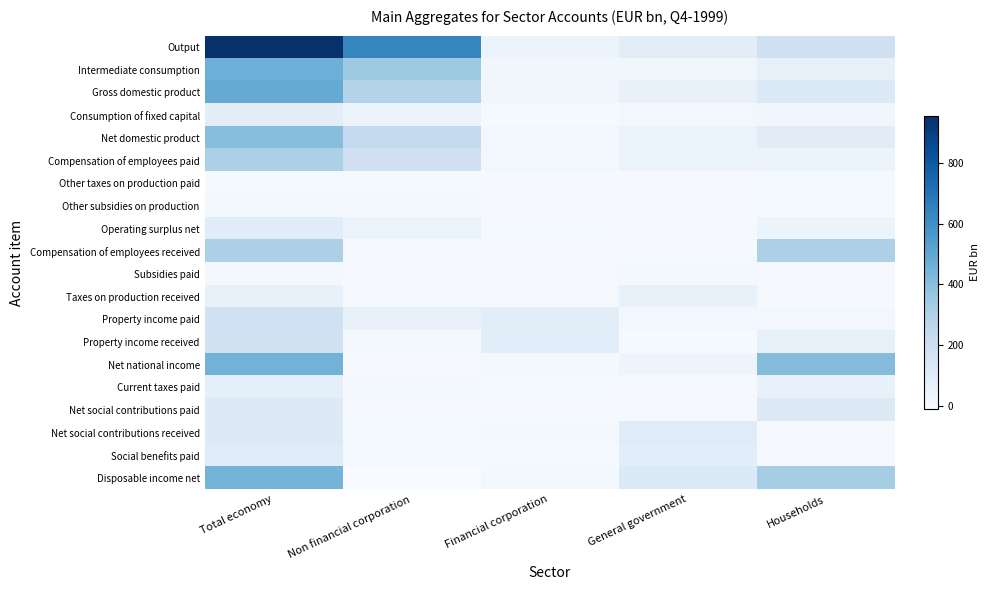

Reading right to left, what are all the values shown in this chart?

Output: Households=187.5	General government=91.1	Financial corporation=40.8	Non financial corporation=635.6	Total economy=955.0
Intermediate consumption: Households=68.3	General government=26.6	Financial corporation=20.2	Non financial corporation=351.2	Total economy=466.3
Gross domestic product: Households=119.2	General government=64.6	Financial corporation=20.6	Non financial corporation=284.4	Total economy=488.7
Consumption of fixed capital: Households=22.7	General government=12.6	Financial corporation=2.0	Non financial corporation=49.7	Total economy=87.0
Net domestic product: Households=96.5	General government=52.0	Financial corporation=18.5	Non financial corporation=234.7	Total economy=401.7
Compensation of employees paid: Households=46.6	General government=53.4	Financial corporation=17.0	Non financial corporation=189.7	Total economy=306.6
Other taxes on production paid: Households=1.6	General government=0.1	Financial corporation=0.1	Non financial corporation=1.6	Total economy=3.4
Other subsidies on production: Households=1.1	General government=0.3	Financial corporation=0.0	Non financial corporation=7.8	Total economy=9.2
Operating surplus net: Households=49.3	General government=-1.1	Financial corporation=1.4	Non financial corporation=51.2	Total economy=100.9
Compensation of employees received: Households=305.8	General government=0.0	Financial corporation=0.0	Non financial corporation=0.0	Total economy=305.8
Subsidies paid: Households=0.0	General government=8.9	Financial corporation=0.0	Non financial corporation=0.0	Total economy=8.9
Taxes on production received: Households=0.0	General government=59.2	Financial corporation=0.0	Non financial corporation=0.0	Total economy=59.2
Property income paid: Households=16.6	General government=16.3	Financial corporation=89.5	Non financial corporation=60.7	Total economy=183.0
Property income received: Households=71.5	General government=4.3	Financial corporation=93.0	Non financial corporation=9.9	Total economy=178.8
Net national income: Households=410.1	General government=37.2	Financial corporation=5.0	Non financial corporation=0.5	Total economy=452.8
Current taxes paid: Households=61.3	General government=0.0	Financial corporation=3.8	Non financial corporation=10.7	Total economy=75.8
Net social contributions paid: Households=117.0	General government=0.0	Financial corporation=0.0	Non financial corporation=0.0	Total economy=117.0
Net social contributions received: Households=0.2	General government=104.7	Financial corporation=8.9	Non financial corporation=3.7	Total economy=117.5
Social benefits paid: Households=0.2	General government=93.6	Financial corporation=3.8	Non financial corporation=2.5	Total economy=100.1
Disposable income net: Households=331.6	General government=119.0	Financial corporation=6.2	Non financial corporation=-10.5	Total economy=446.4